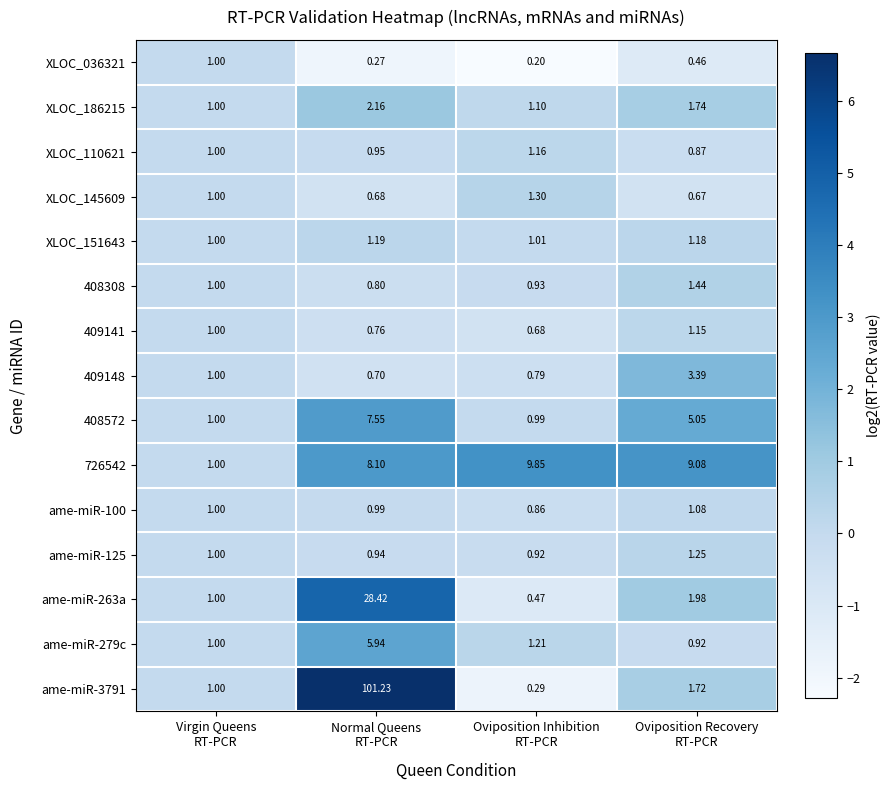

At which category is the sum across all series the highest?

Normal Queens
RT-PCR